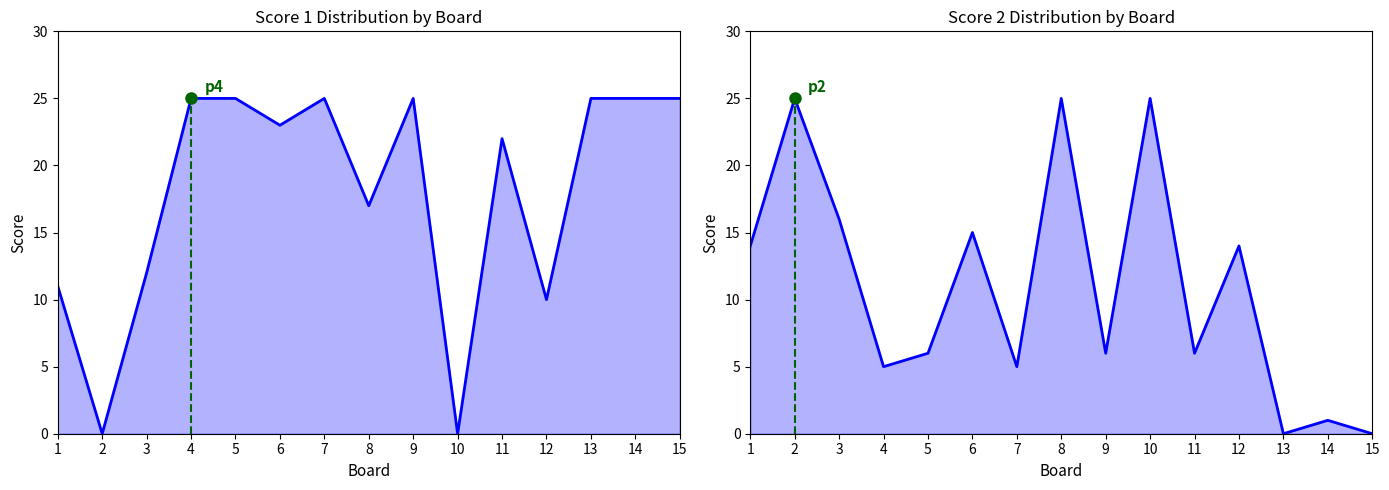

True or false: Score 1 and Score 2 intersect in this chart.

True